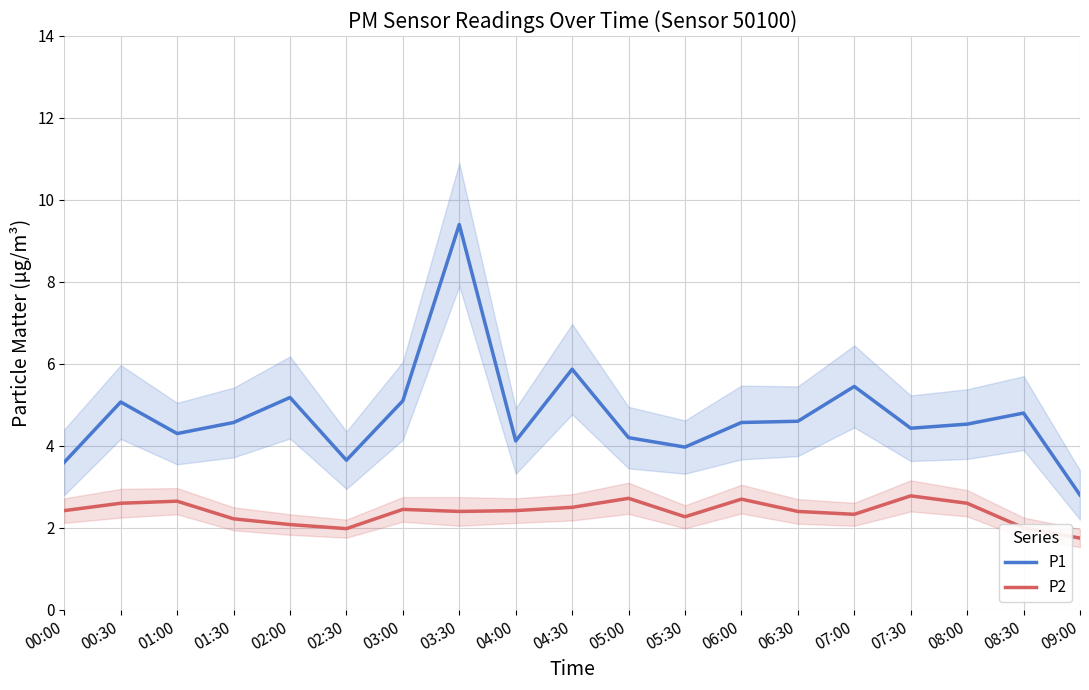

Is the value of P2 at 06:00 greater than the value of P1 at 04:00?

No